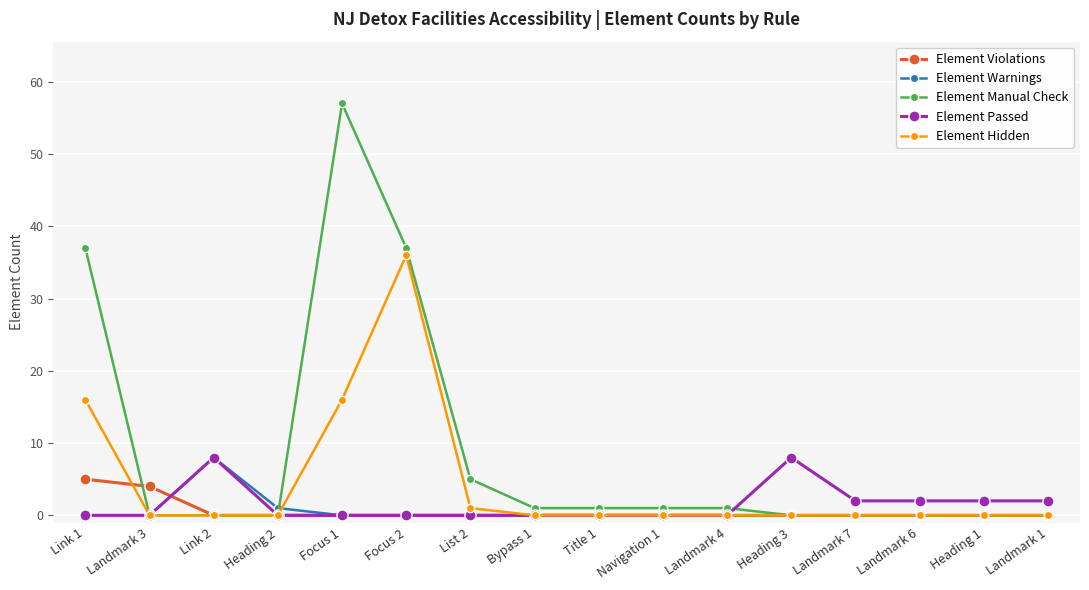

The Element Passed series shows 3 at Landmark 4. True or false?

False